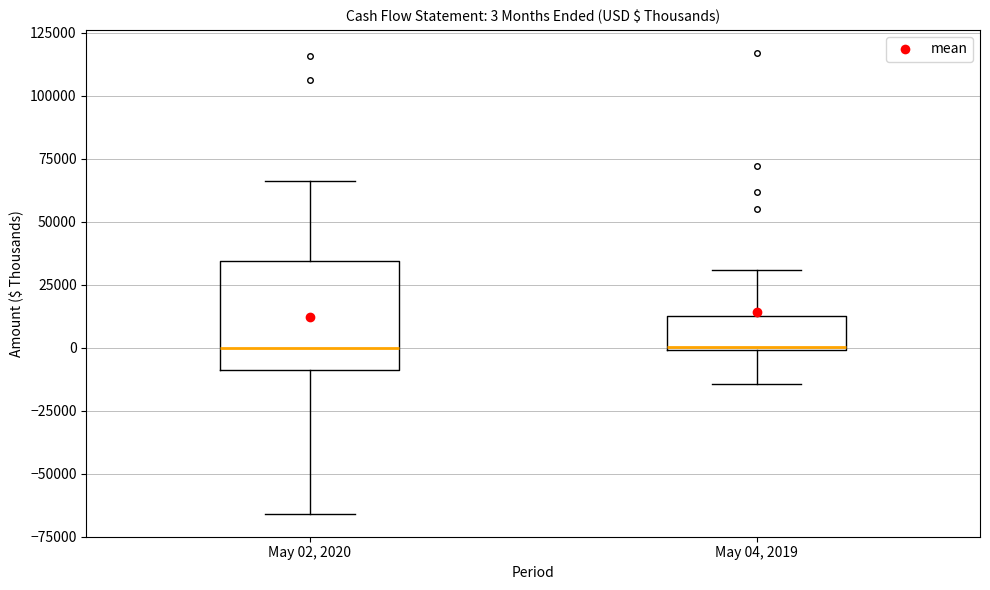

Which box is the tallest, from its lower edge to its upper edge?

May 02, 2020